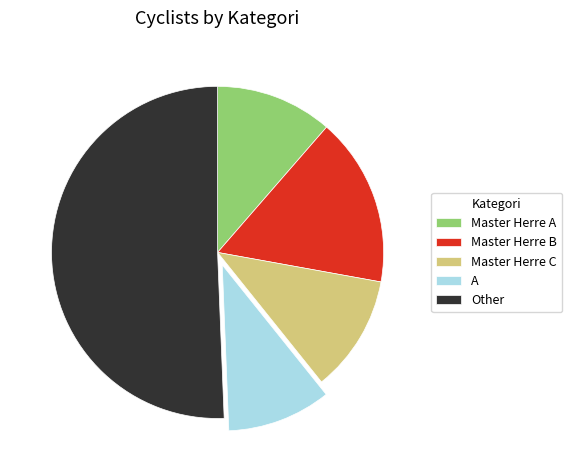

How many slices are in this pie chart?

5